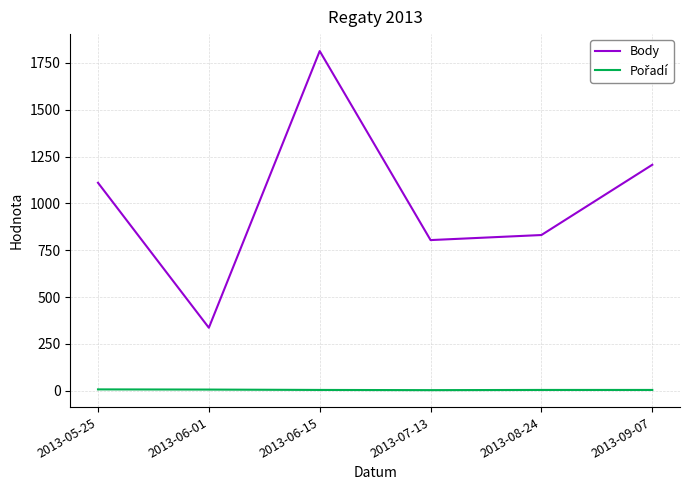

At how many categories does at least one series exceed 1064?

3